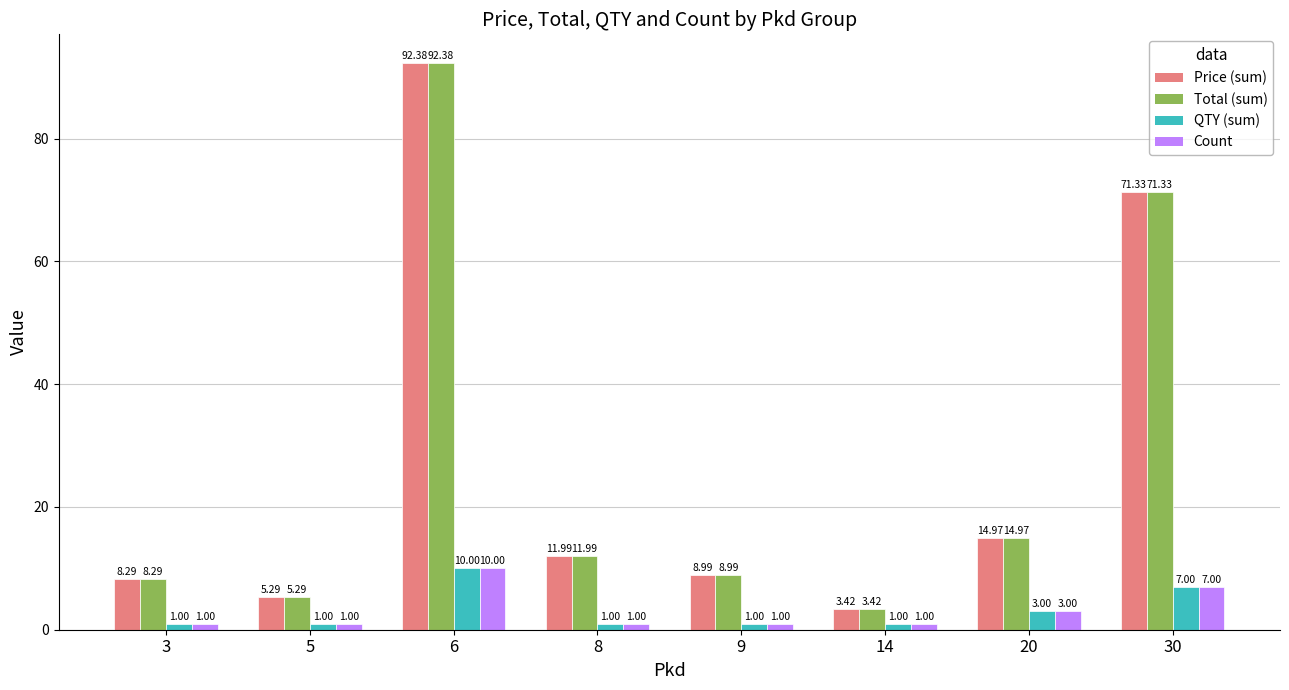

How many data points in Total (sum) are less than 11?

4